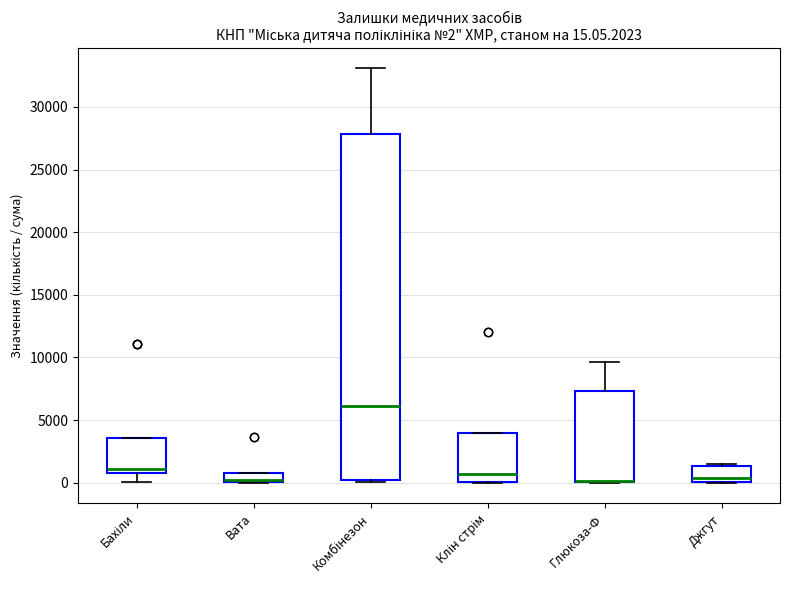

Which box is the tallest, from its lower edge to its upper edge?

Комбінезон